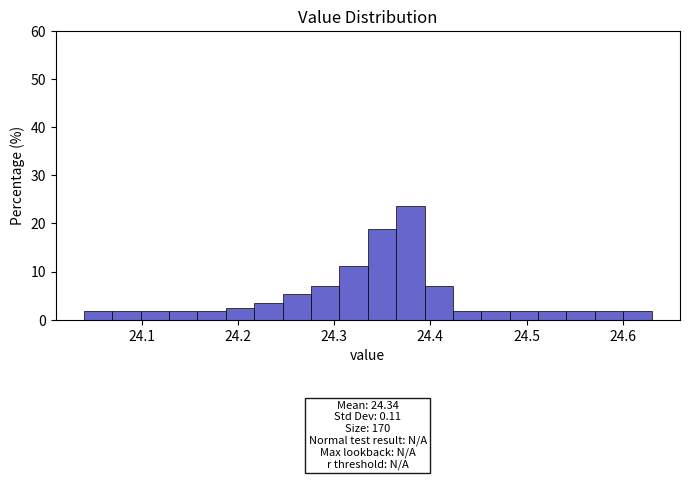

Read against the x-axis, roughly where is the centre of the tallest bar?

24.38